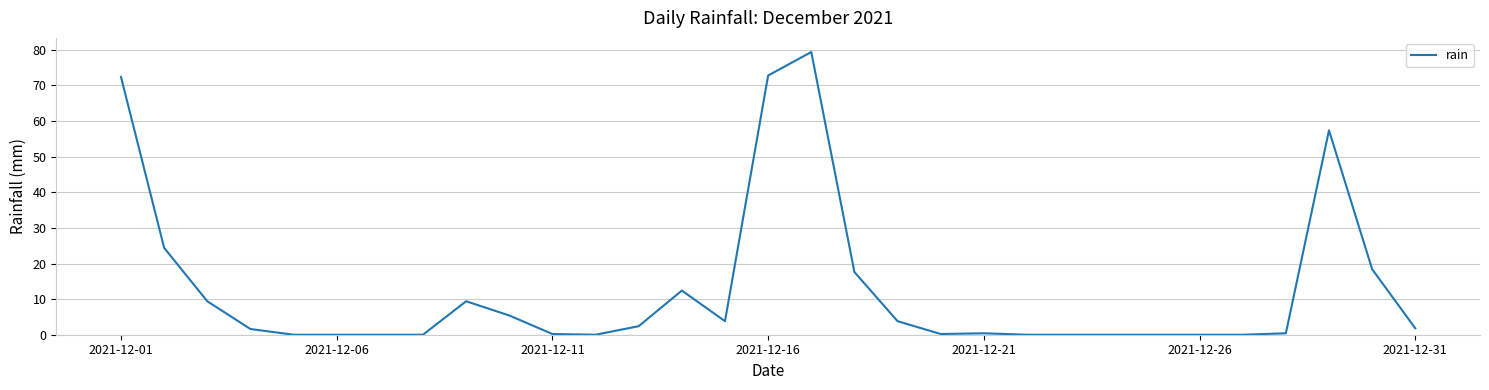

What is the difference between the maximum and minimum values?

79.4